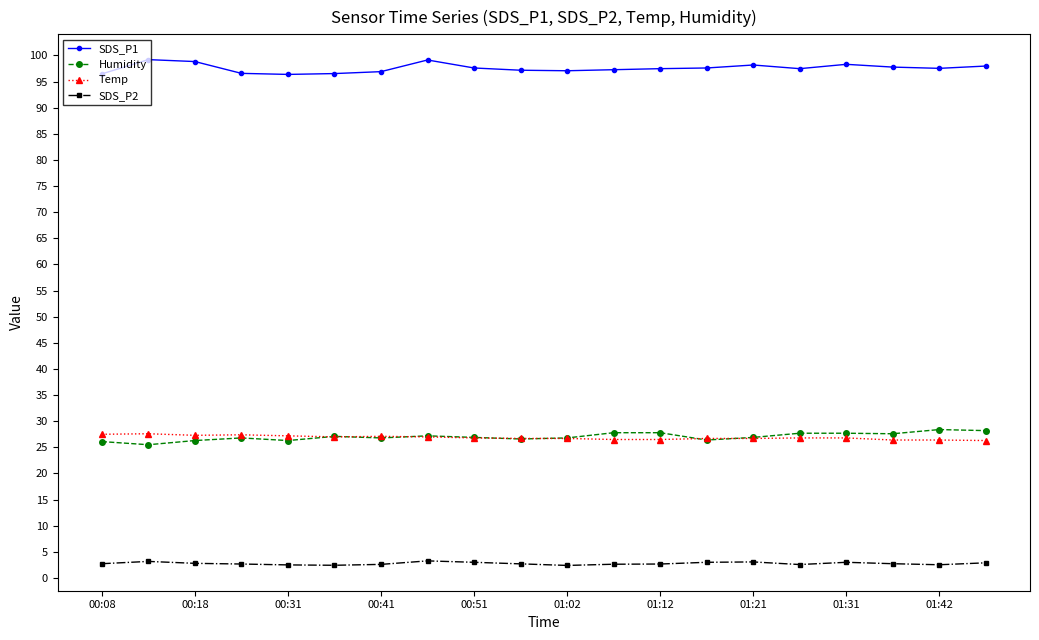

True or false: Humidity has more than 2 interior local peaks.

True